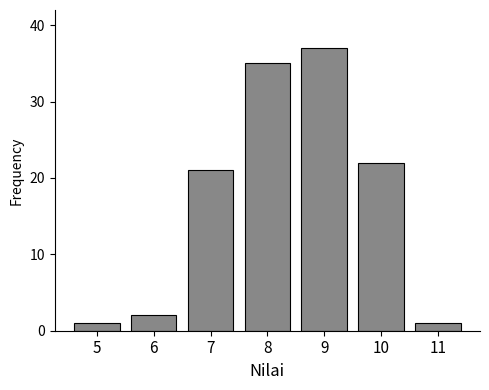

Reading left to right, what are all the values shown in this chart?

5=1	6=2	7=21	8=35	9=37	10=22	11=1